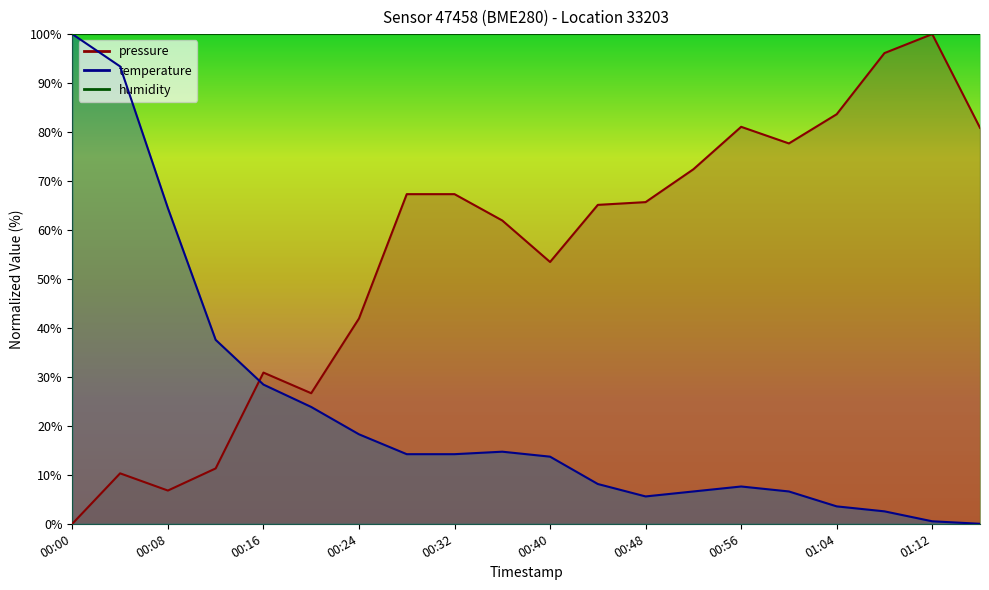

What position from the right is 01:12?

2